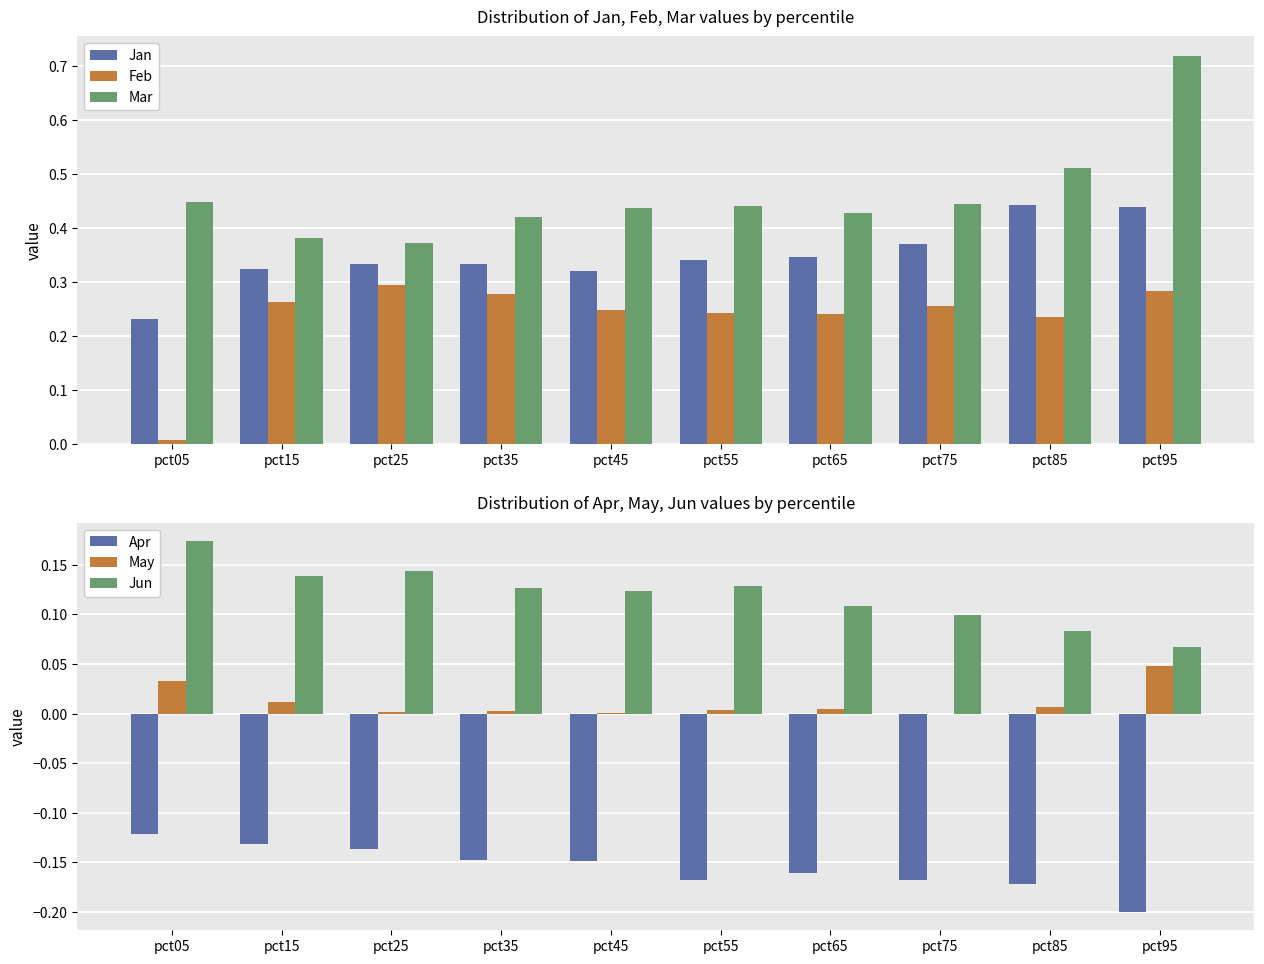

Which has a higher value, pct75 or pct65?

pct75